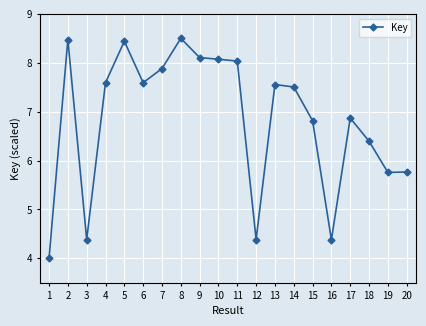

True or false: the data shows 4.0 at 1.

True